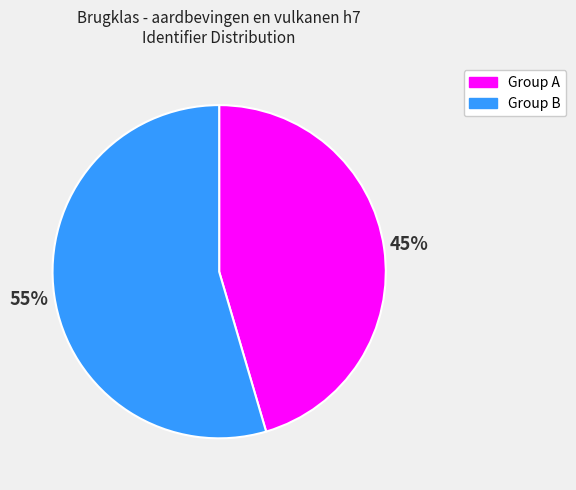

To the nearest percent, what is the average slice percentage?

50%